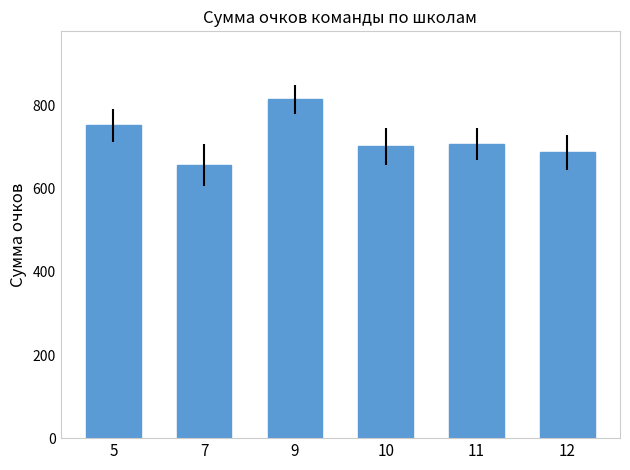

Where is the data nearest to the value 737?

5